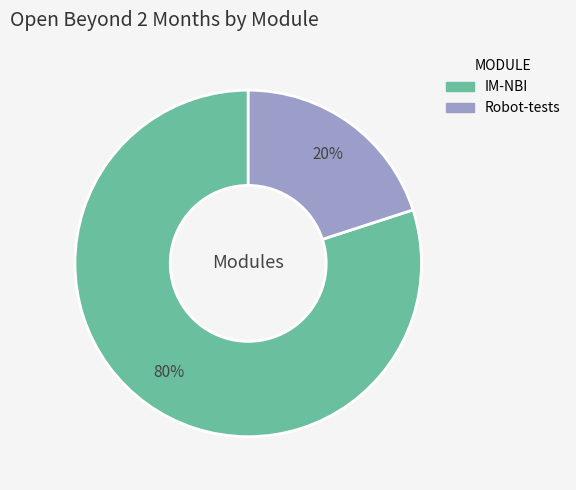

Between IM-NBI and Robot-tests, which is larger?

IM-NBI